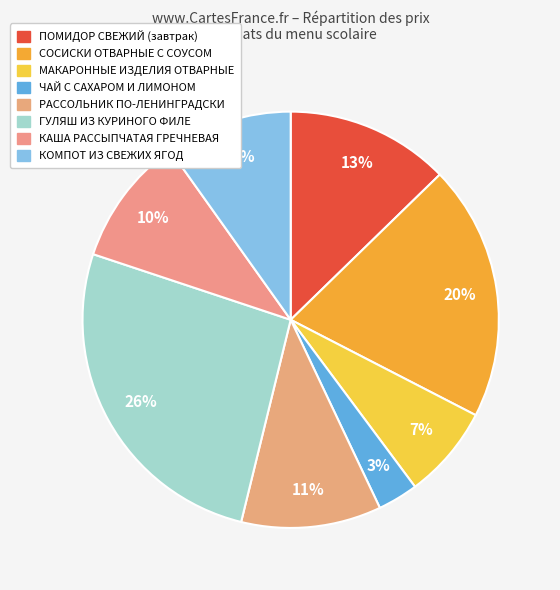

Combined, what portion of the pie is ПОМИДОР СВЕЖИЙ (завтрак) and СОСИСКИ ОТВАРНЫЕ С СОУСОМ?

32.6%